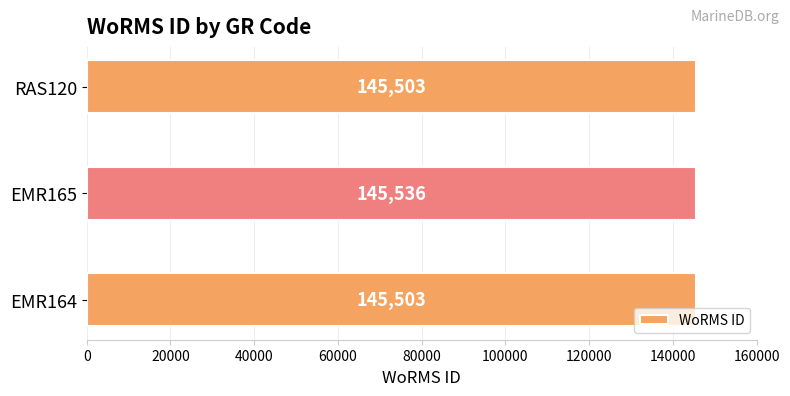

How many categories are shown in the chart?

3